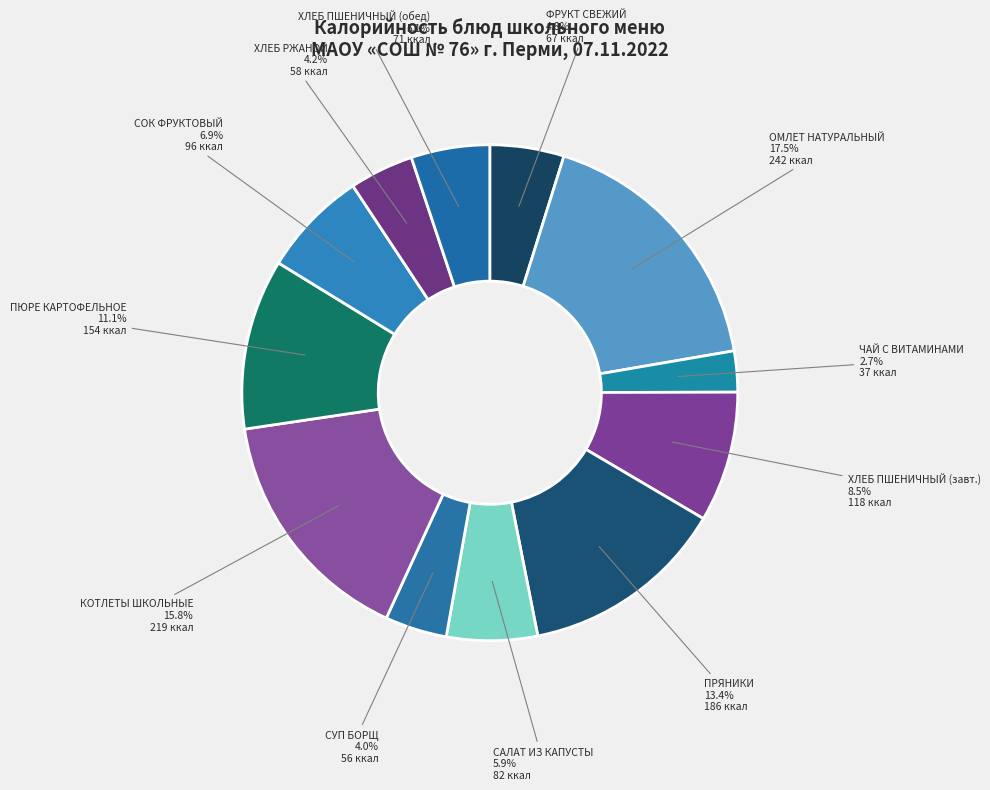

Which slice is the largest?

ОМЛЕТ НАТУРАЛЬНЫЙ